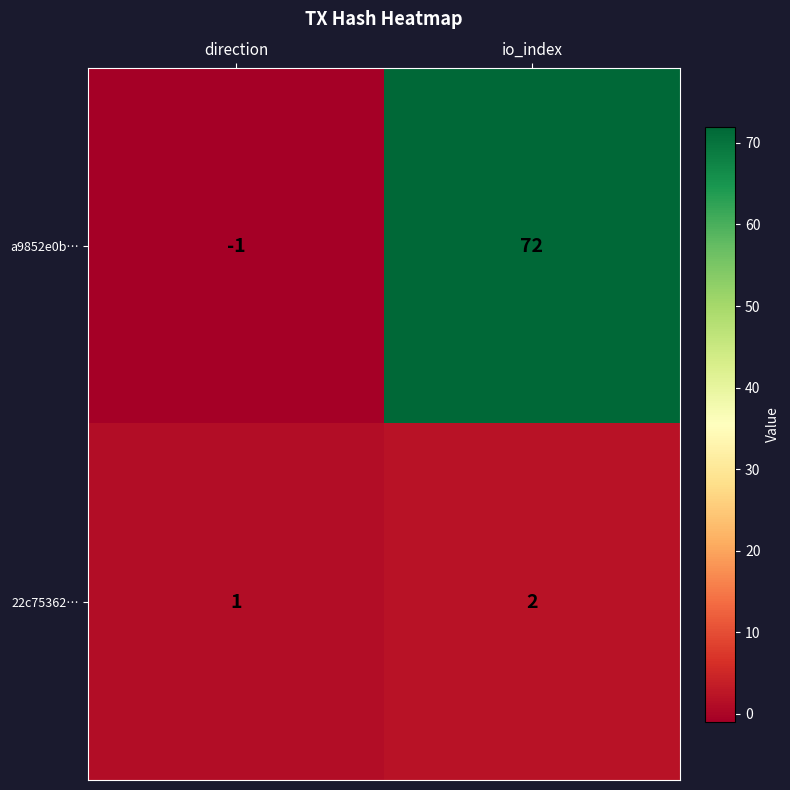

Reading right to left, what are all the values shown in this chart?

a9852e0b…: io_index=72	direction=-1
22c75362…: io_index=2	direction=1